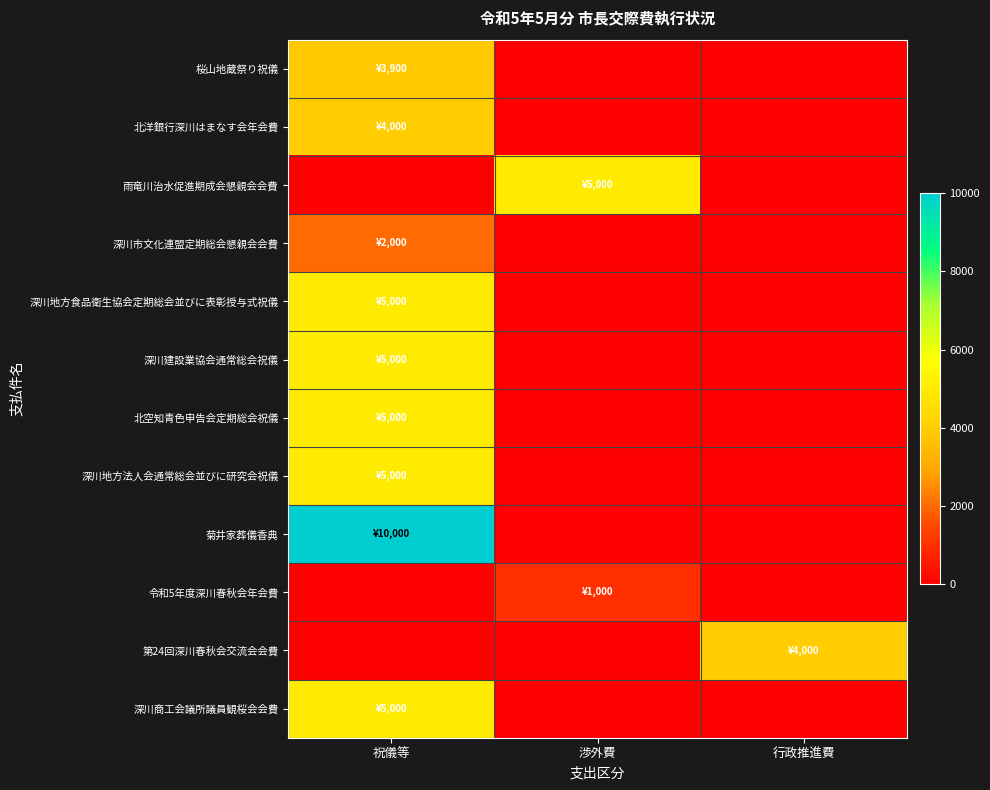

Which has a higher value, 行政推進費 or 祝儀等?

祝儀等